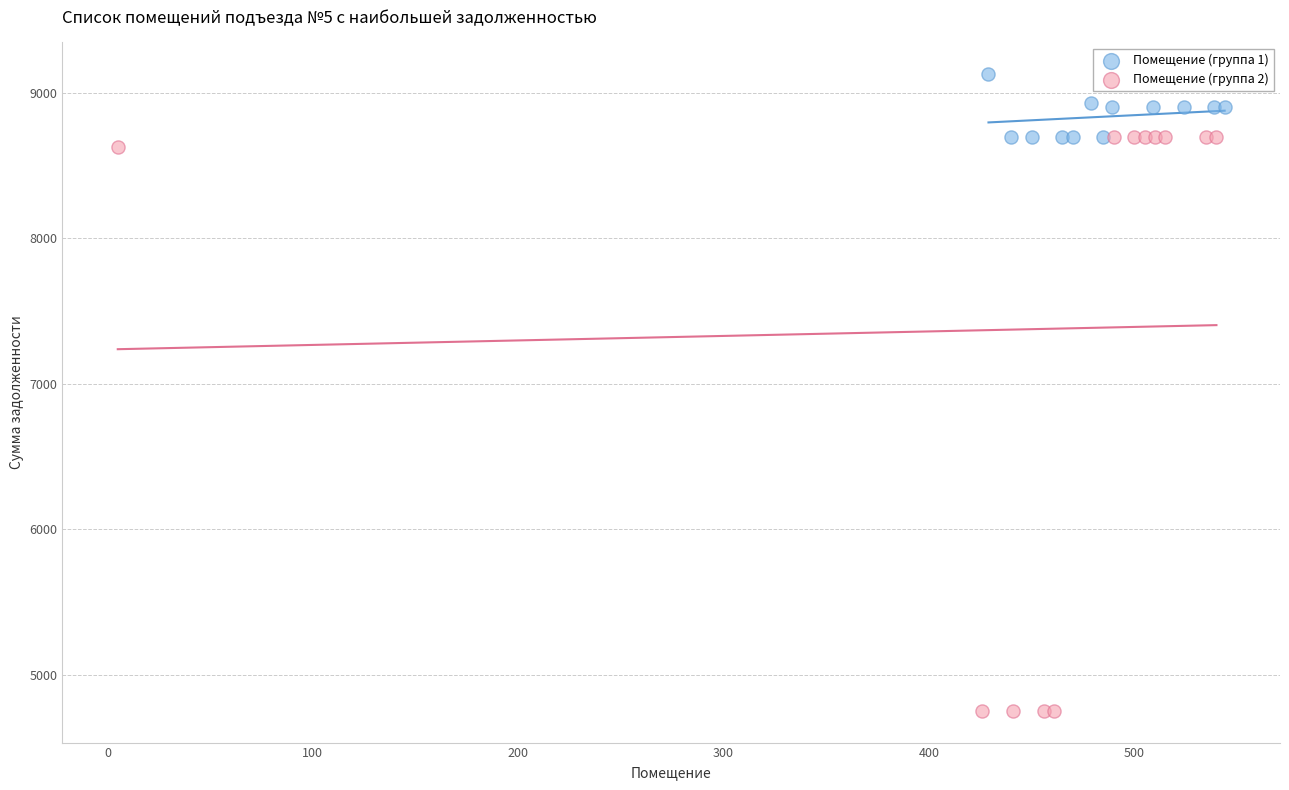

What are all the series names shown in the legend?

Помещение (группа 1), Помещение (группа 2)